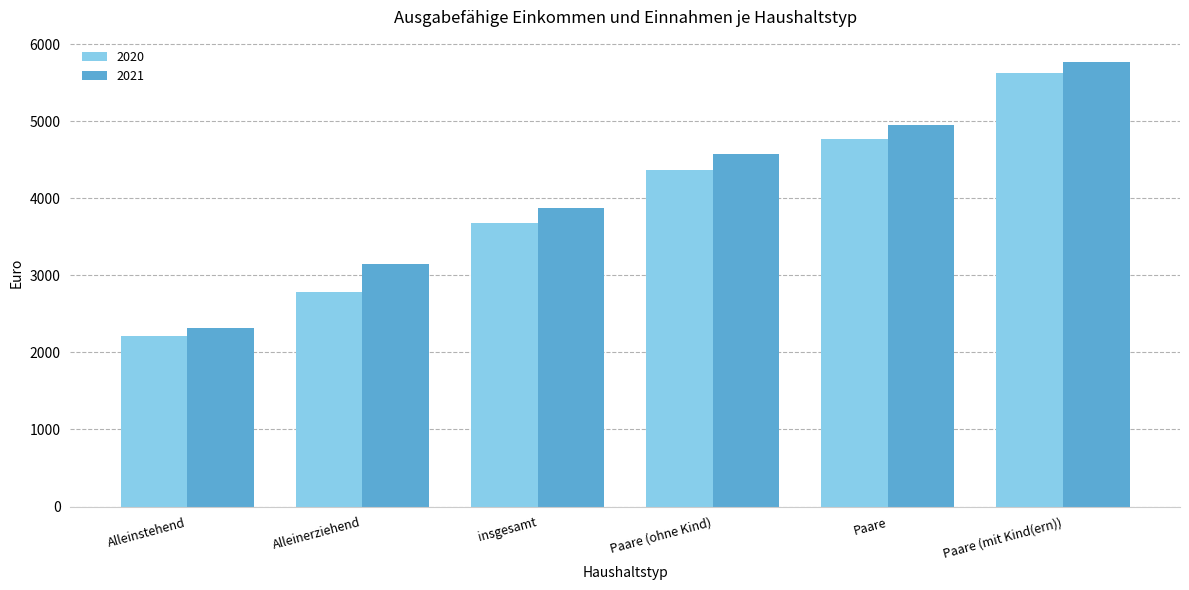

Read the 2021 value at Paare (ohne Kind), to the nearest 100.

4600